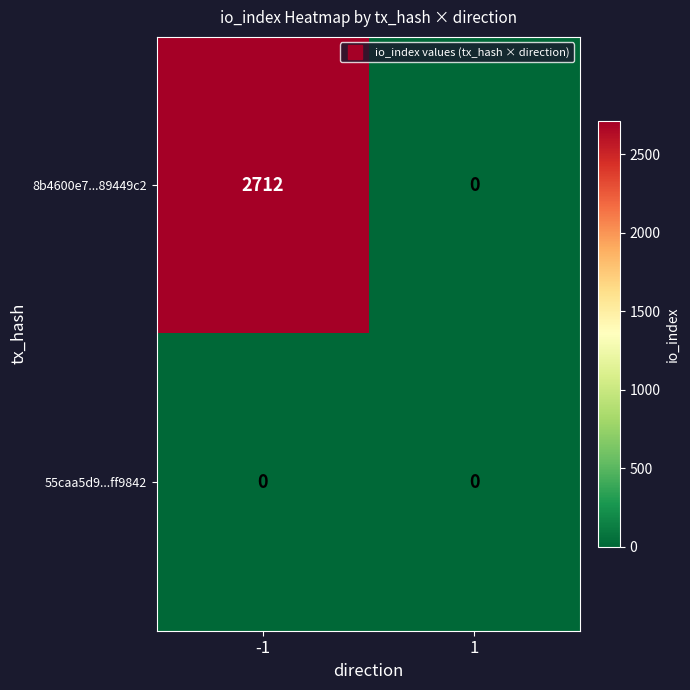

Reading left to right, transcribe all the data shown in this chart.

8b4600e7...89449c2: -1=2712	1=0
55caa5d9...ff9842: -1=0	1=0